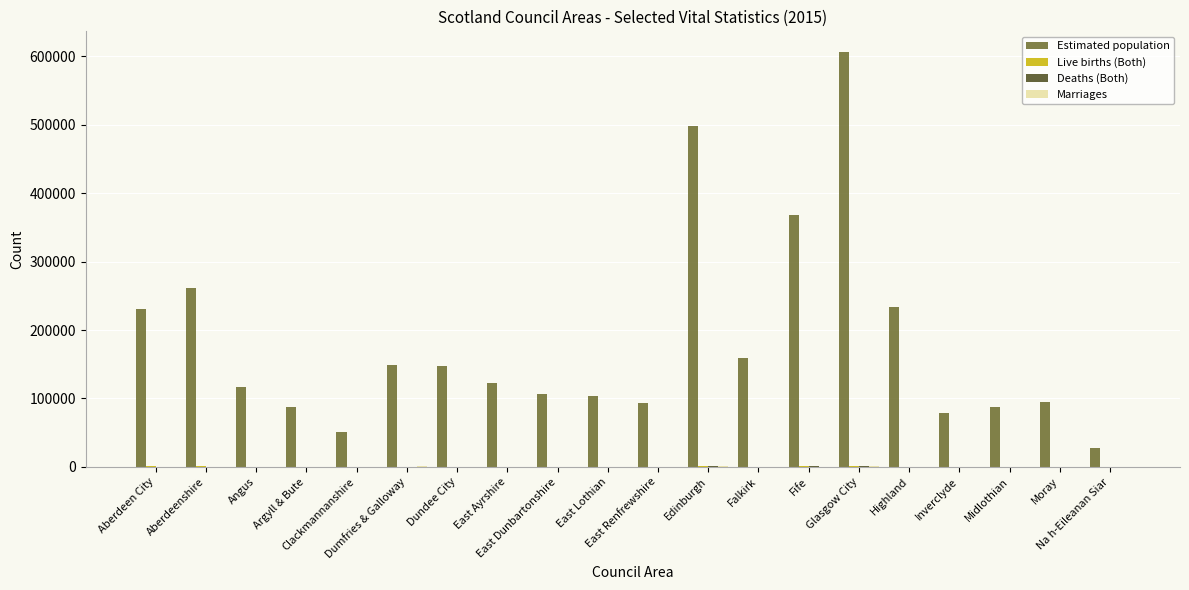

Which series has the largest total across all categories?

Estimated population